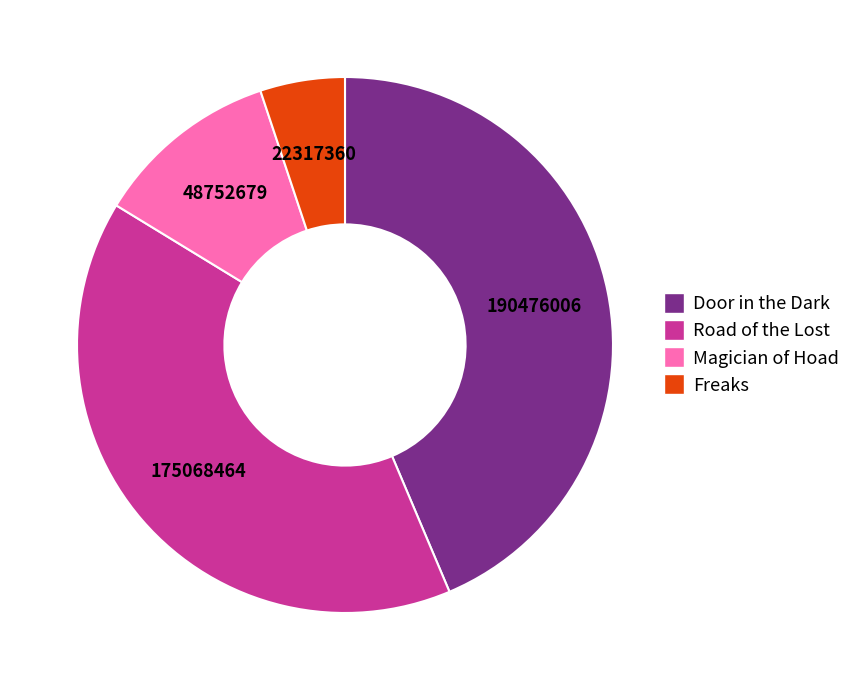

Is it true that Magician of Hoad is 2% of the pie?

False